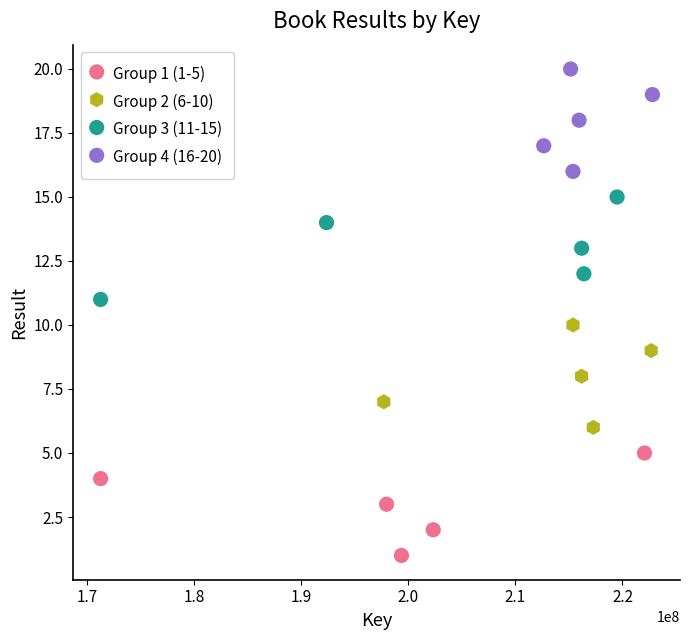

What are all the series names shown in the legend?

Group 1 (1-5), Group 2 (6-10), Group 3 (11-15), Group 4 (16-20)